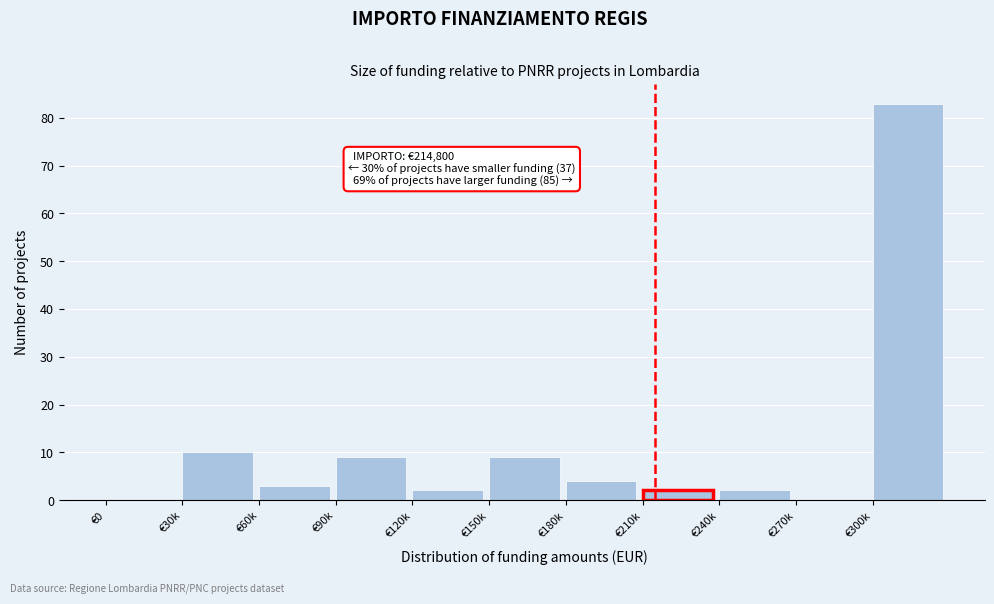

Reading right to left, extract all data points from this chart.

€300k=83	€270k=0	€240k=2	€210k=2	€180k=4	€150k=9	€120k=2	€90k=9	€60k=3	€30k=10	€0=0